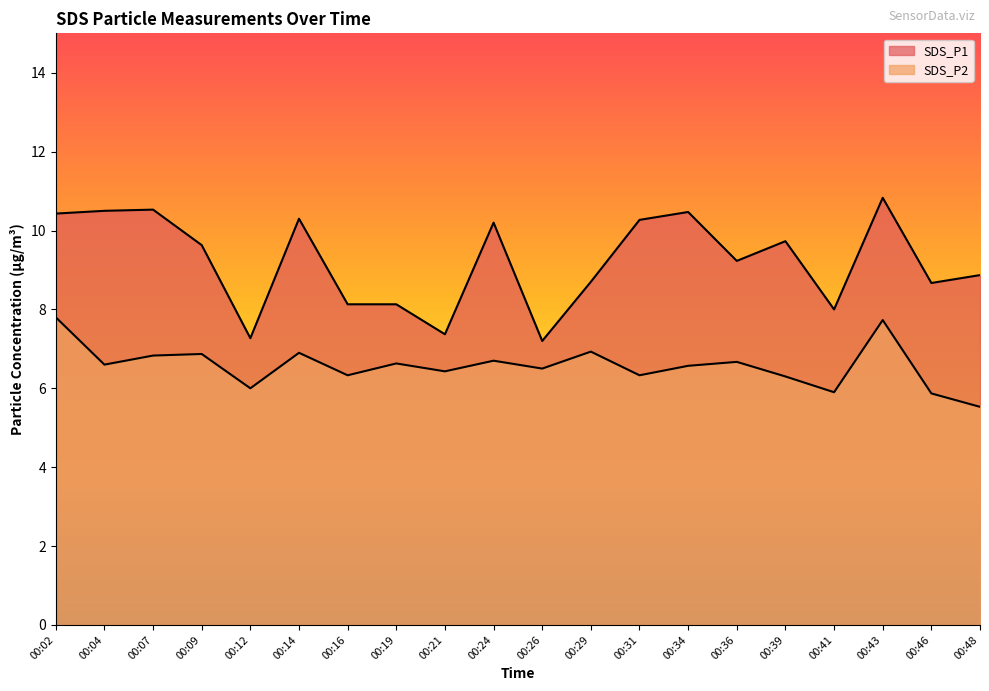

What is the total value across all series at 00:16?

14.5